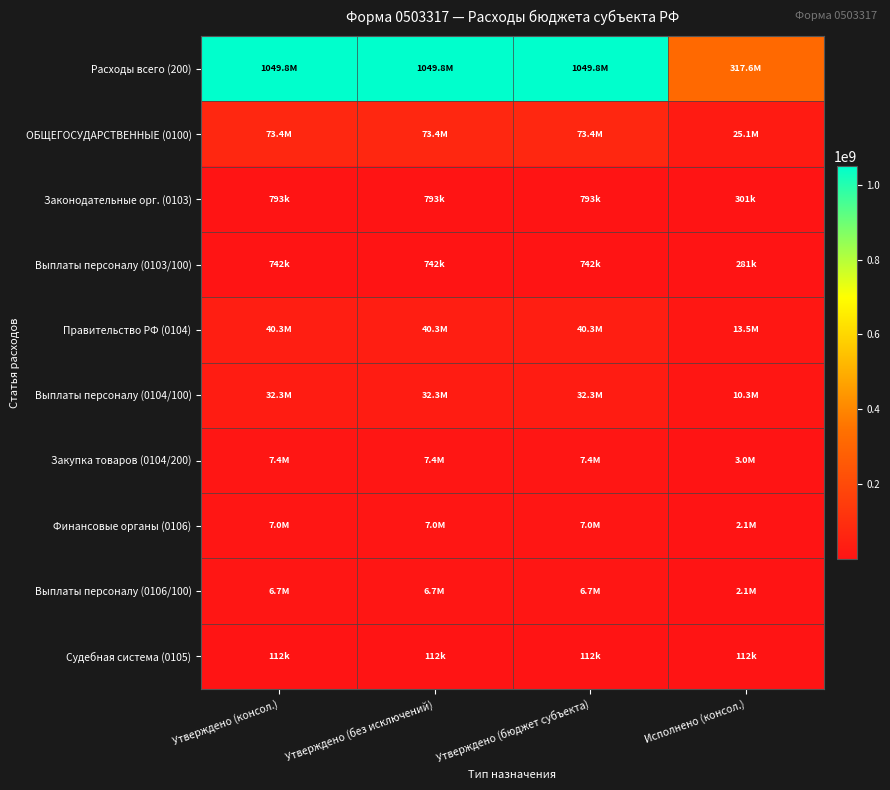

Reading left to right, list all the values displayed in this chart.

Расходы всего (200): Утверждено (консол.)=1049771396.4	Утверждено (без исключений)=1049771396.4	Утверждено (бюджет субъекта)=1049771396.4	Исполнено (консол.)=317570355.3
ОБЩЕГОСУДАРСТВЕННЫЕ (0100): Утверждено (консол.)=73405635.0	Утверждено (без исключений)=73405635.0	Утверждено (бюджет субъекта)=73405635.0	Исполнено (консол.)=25096031.9
Законодательные орг. (0103): Утверждено (консол.)=793000.0	Утверждено (без исключений)=793000.0	Утверждено (бюджет субъекта)=793000.0	Исполнено (консол.)=301073.3
Выплаты персоналу (0103/100): Утверждено (консол.)=742000.0	Утверждено (без исключений)=742000.0	Утверждено (бюджет субъекта)=742000.0	Исполнено (консол.)=280959.3
Правительство РФ (0104): Утверждено (консол.)=40255605.0	Утверждено (без исключений)=40255605.0	Утверждено (бюджет субъекта)=40255605.0	Исполнено (консол.)=13510965.5
Выплаты персоналу (0104/100): Утверждено (консол.)=32328700.0	Утверждено (без исключений)=32328700.0	Утверждено (бюджет субъекта)=32328700.0	Исполнено (консол.)=10273366.0
Закупка товаров (0104/200): Утверждено (консол.)=7448905.0	Утверждено (без исключений)=7448905.0	Утверждено (бюджет субъекта)=7448905.0	Исполнено (консол.)=2988099.5
Финансовые органы (0106): Утверждено (консол.)=6967000.0	Утверждено (без исключений)=6967000.0	Утверждено (бюджет субъекта)=6967000.0	Исполнено (консол.)=2094011.3
Выплаты персоналу (0106/100): Утверждено (консол.)=6712000.0	Утверждено (без исключений)=6712000.0	Утверждено (бюджет субъекта)=6712000.0	Исполнено (консол.)=2050447.1
Судебная система (0105): Утверждено (консол.)=112330.0	Утверждено (без исключений)=112330.0	Утверждено (бюджет субъекта)=112330.0	Исполнено (консол.)=112330.0